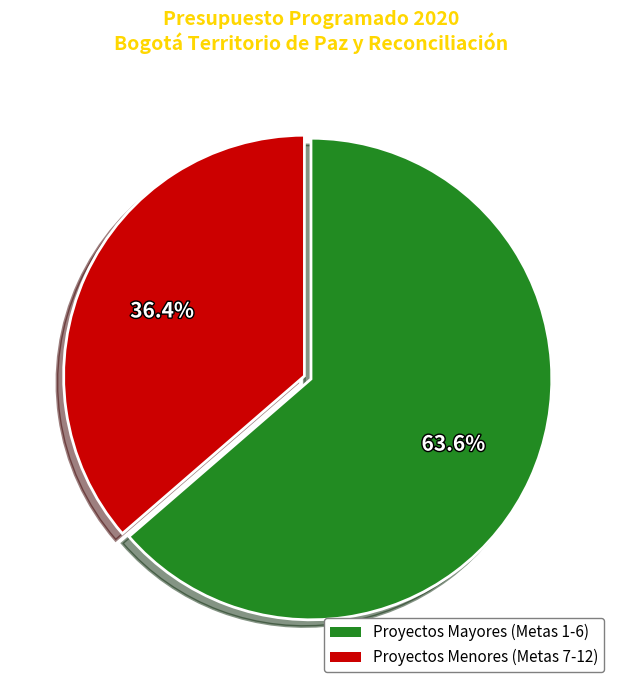

Is there a majority slice in this chart?

Yes